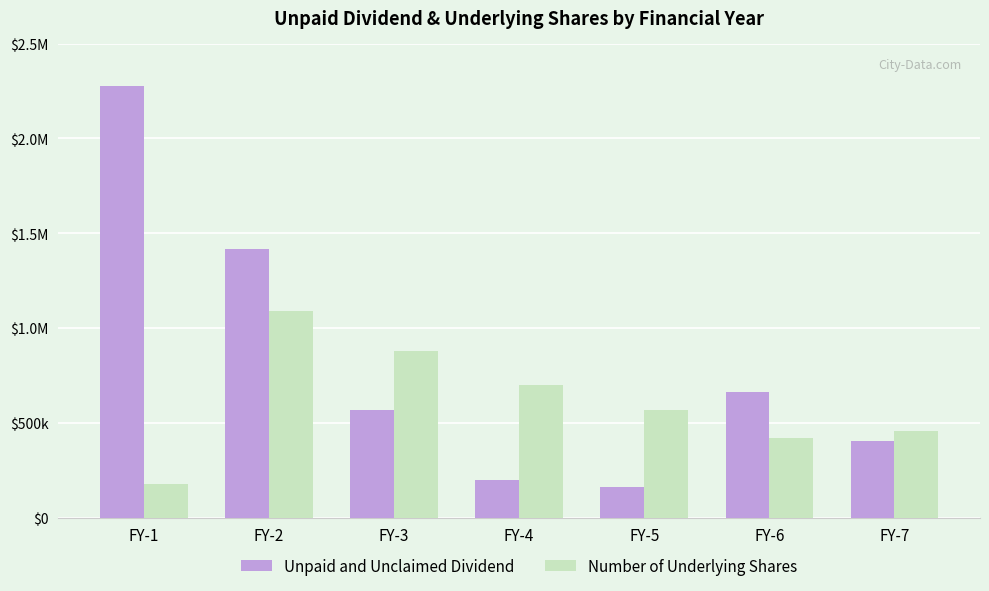

Reading left to right, extract all data points from this chart.

Unpaid and Unclaimed Dividend: 2279095.0	1417843.7	569466.9	200166.6	162010.2	659819.0	404329.0
Number of Underlying Shares: 175315.0	1090649.0	876103.0	700405.0	566572.0	418429.0	456413.0